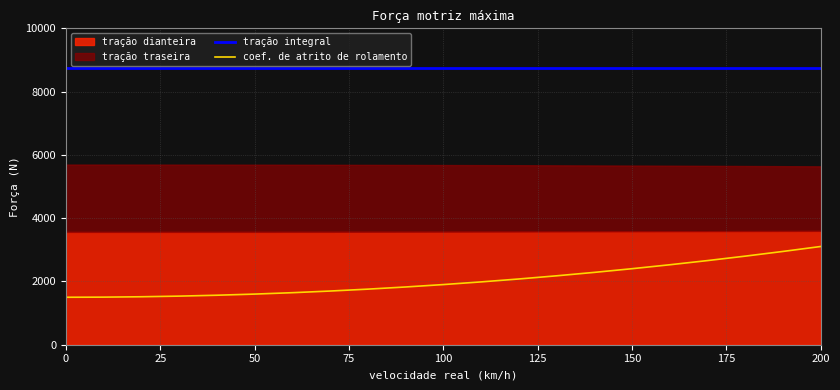

True or false: coef. de atrito de rolamento and tração integral intersect in this chart.

False